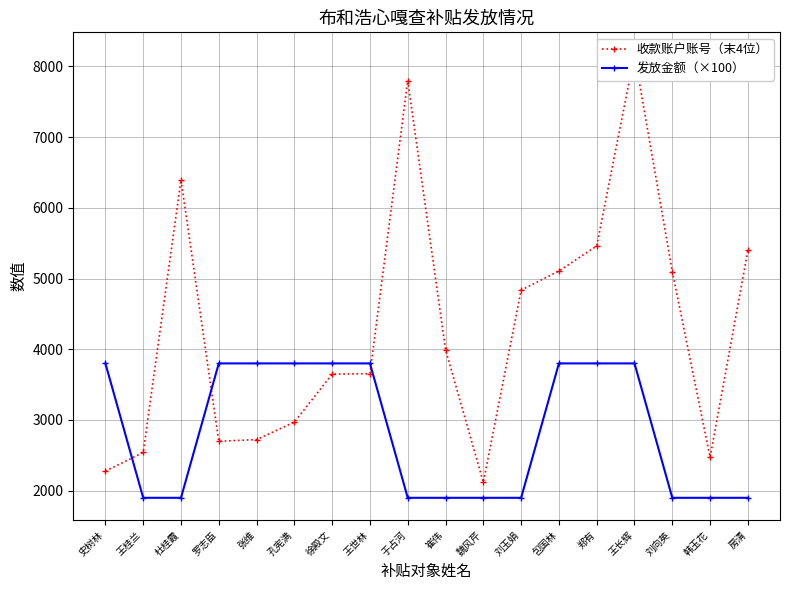

What are all the series names shown in the legend?

收款账户账号（末4位）, 发放金额（×100）